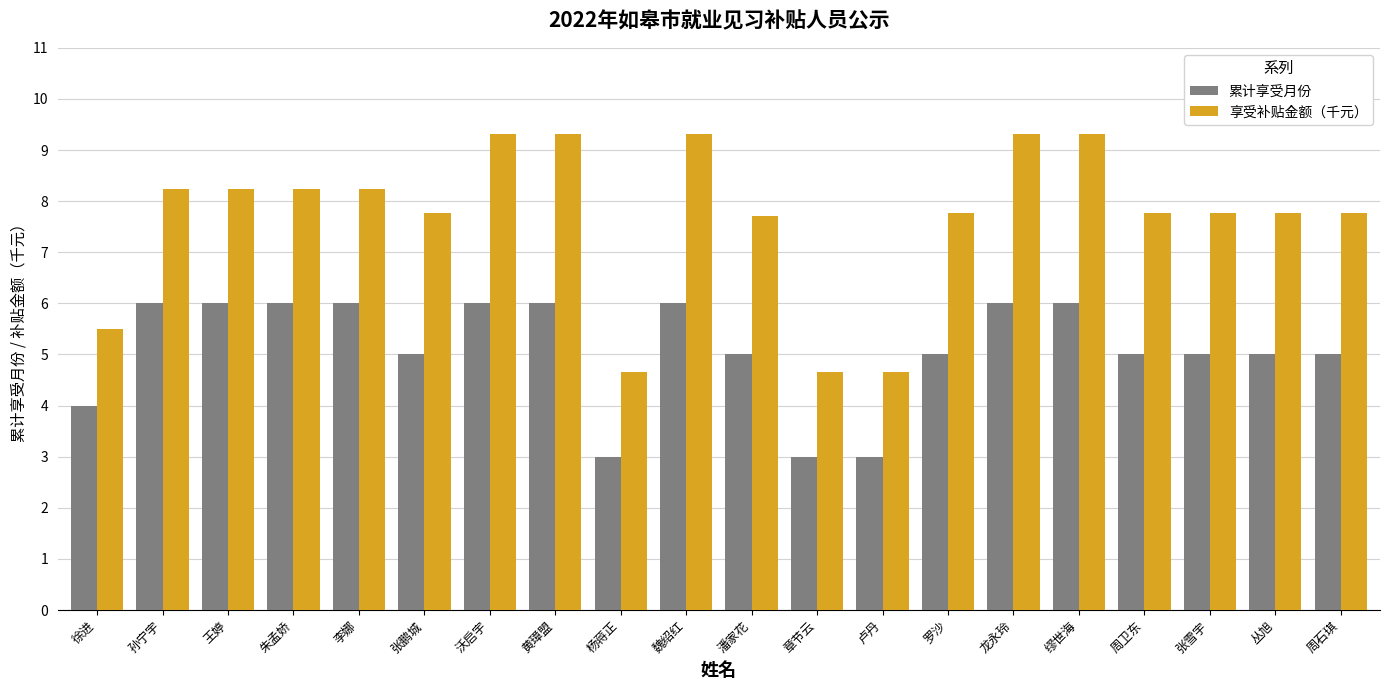

What is the spread (max minus min) of values at 徐进?

1.5